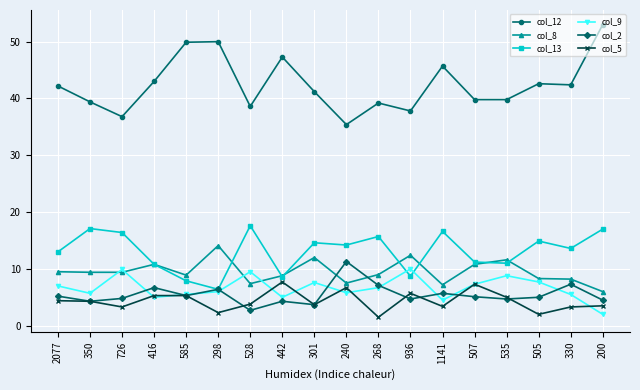

At how many categories does at least one series exceed 33?

18